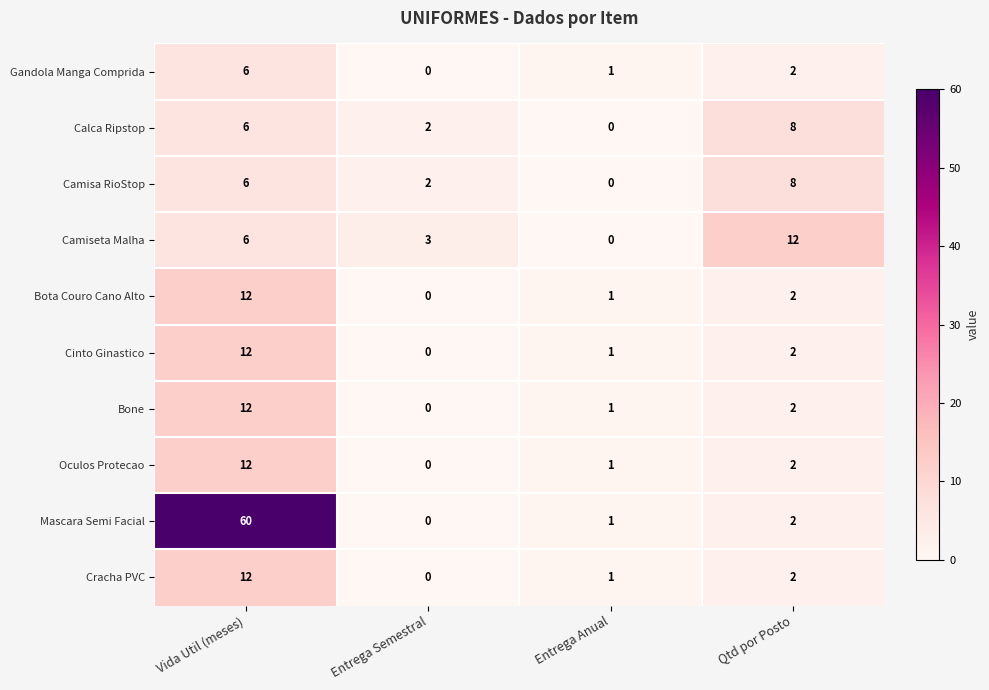

Count the number of categories in the chart.

4